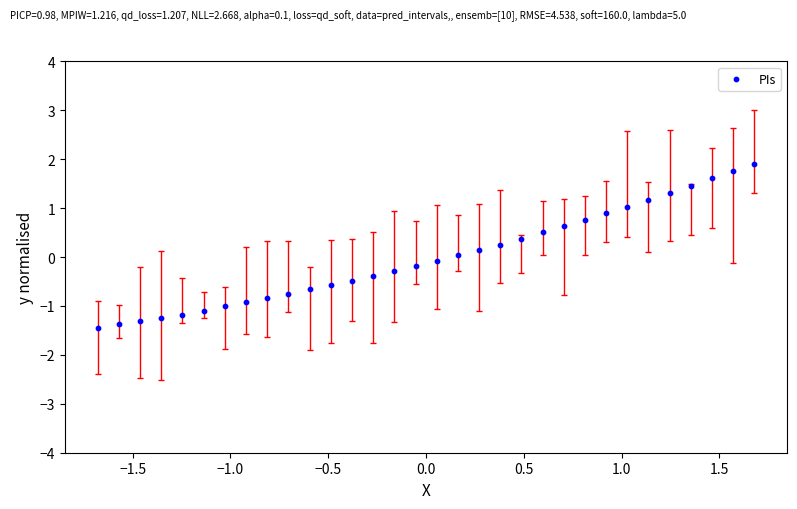

What is the range of X values (max minus min)?

3.4